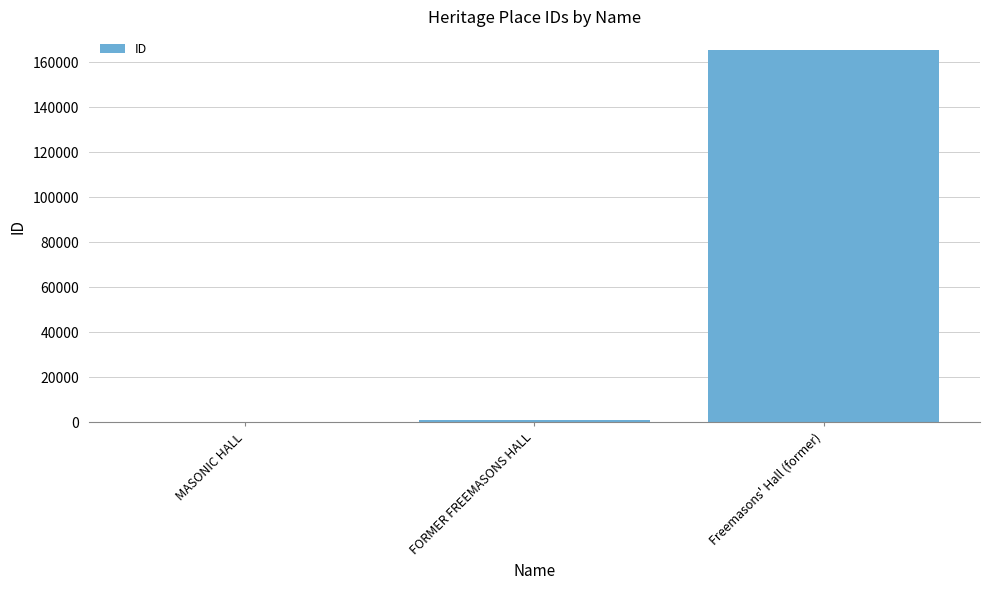

What is the approximate value at Freemasons' Hall (former)?

165359